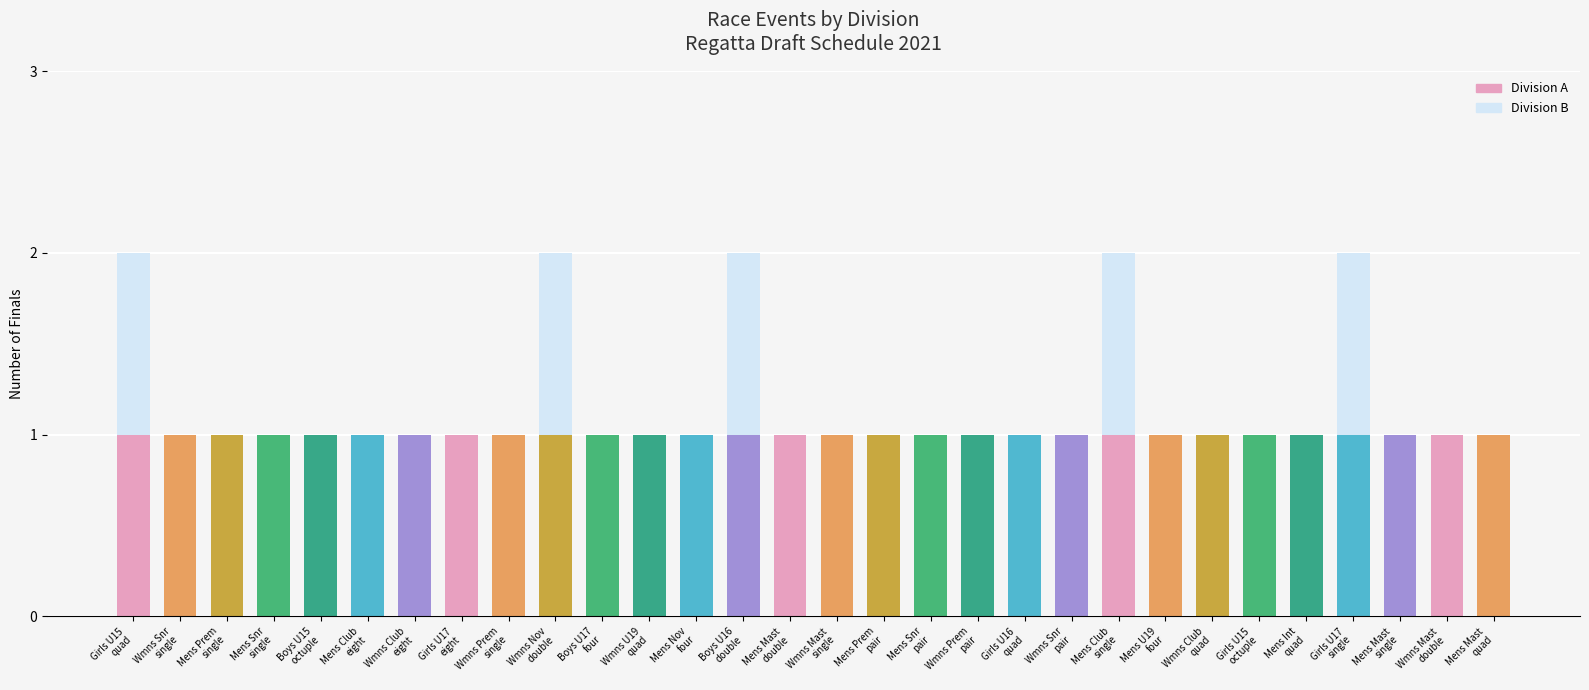

Does the chart contain stacked bars?

Yes